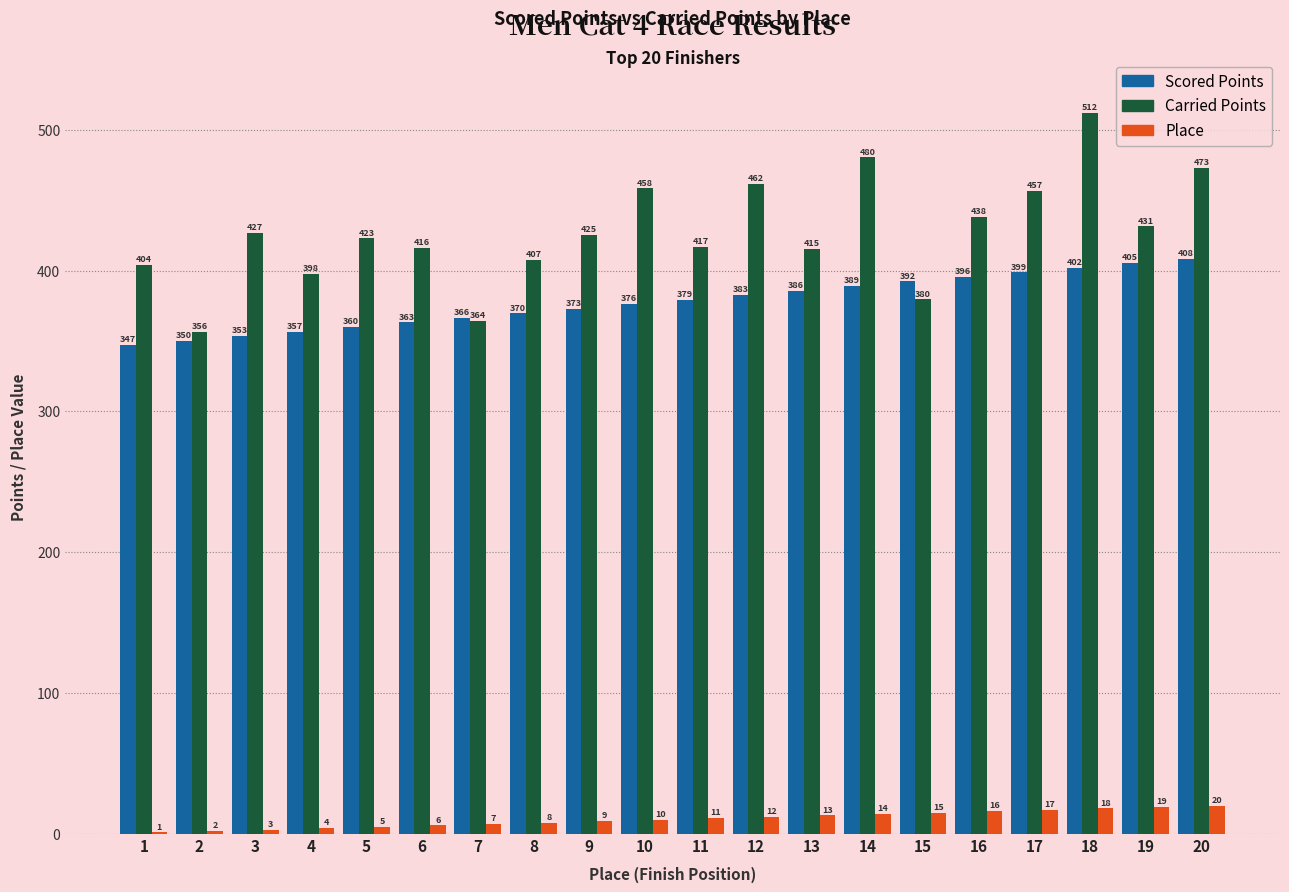

True or false: Place has a value of 13.0 at 13.

True